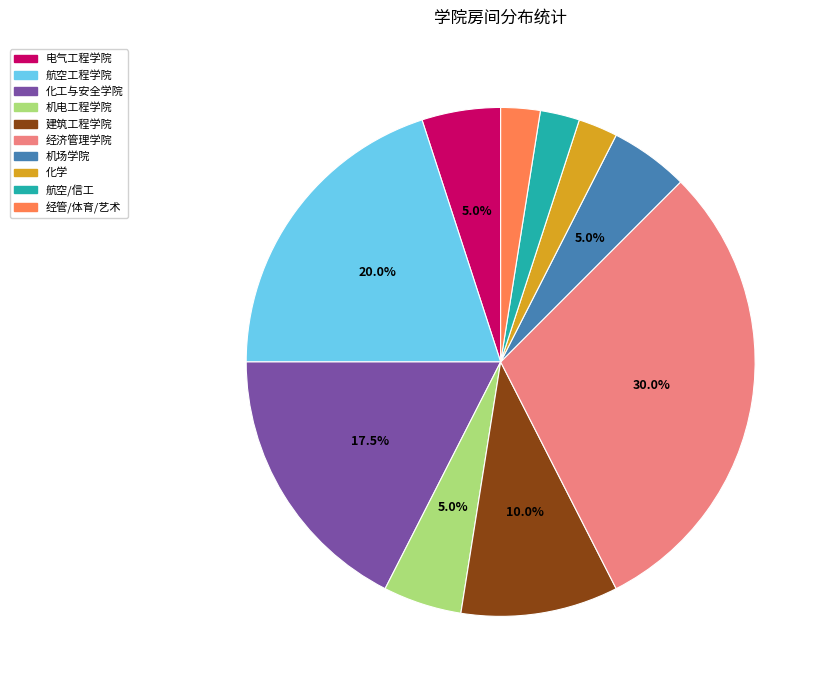

Between 经管/体育/艺术 and 化工与安全学院, which is larger?

化工与安全学院